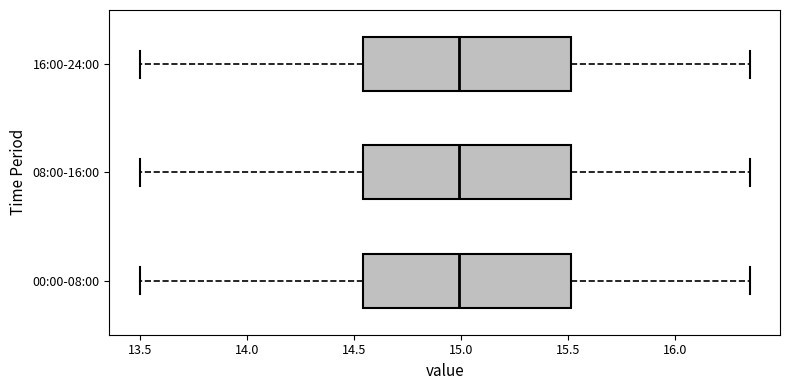

Reading bottom to top, transcribe this box plot: for each box, give where its median line is, the range the box spans, and where its two whiskers end, as read against the x-axis. The values are not printed on the chart, so give them approximately, as read against the axis.

00:00-08:00: median 15.00, box 14.55 to 15.50, whiskers 13.50 to 16.35
08:00-16:00: median 15.00, box 14.55 to 15.50, whiskers 13.50 to 16.35
16:00-24:00: median 15.00, box 14.55 to 15.50, whiskers 13.50 to 16.35